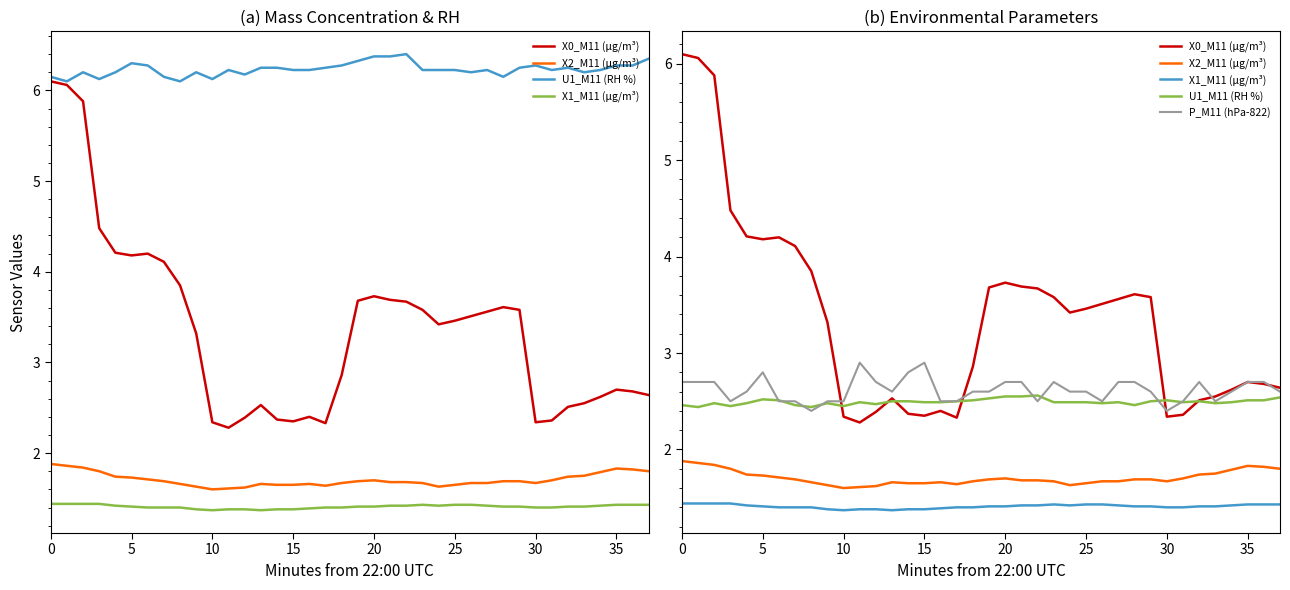

What is the total value across all series at 22?

11.8